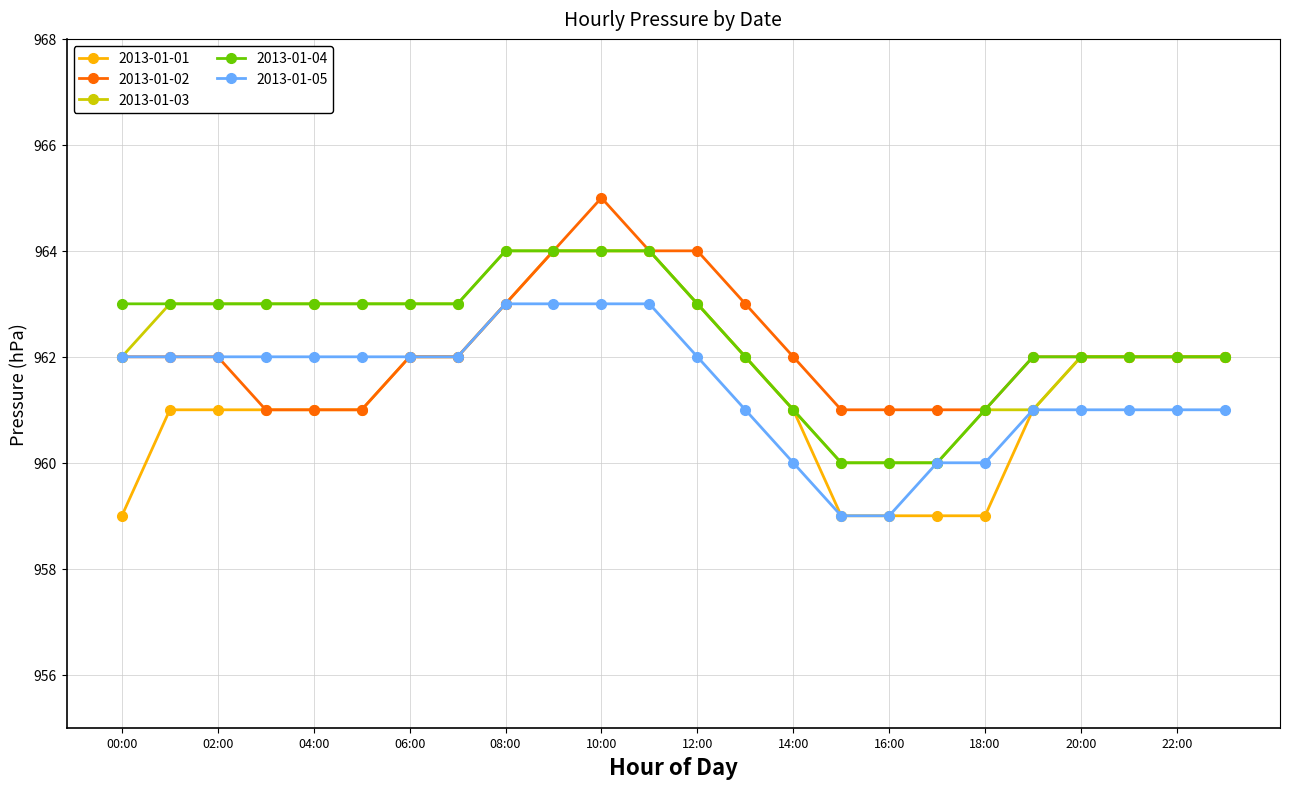

Reading right to left, list all the values displayed in this chart.

2013-01-01: 962	962	962	962	961	959	959	959	959	961	962	963	964	964	964	963	962	962	961	961	961	961	961	959
2013-01-02: 962	962	962	962	962	961	961	961	961	962	963	964	964	965	964	963	962	962	961	961	961	962	962	962
2013-01-03: 962	962	962	962	961	961	960	960	960	961	962	963	964	964	964	964	963	963	963	963	963	963	963	962
2013-01-04: 962	962	962	962	962	961	960	960	960	961	962	963	964	964	964	964	963	963	963	963	963	963	963	963
2013-01-05: 961	961	961	961	961	960	960	959	959	960	961	962	963	963	963	963	962	962	962	962	962	962	962	962